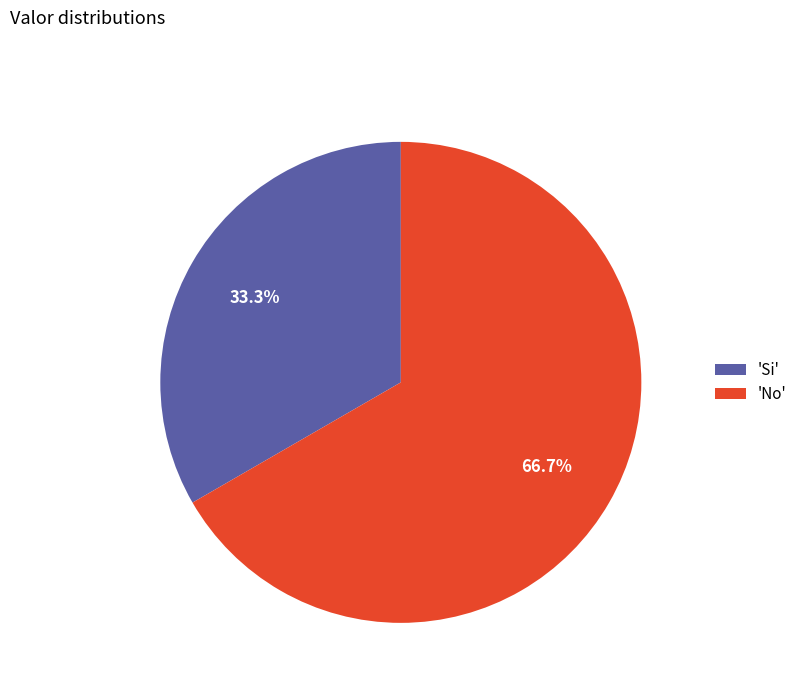

What is the ratio of the value at 'No' to the value at 'Si'?

2.0